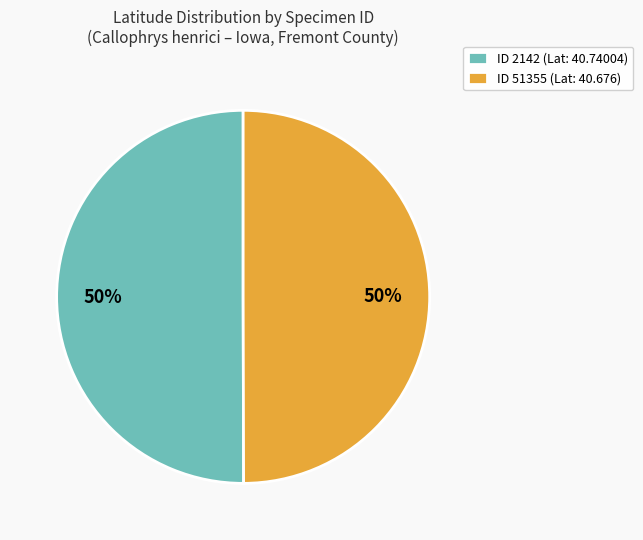

Count the number of slices in the pie.

2